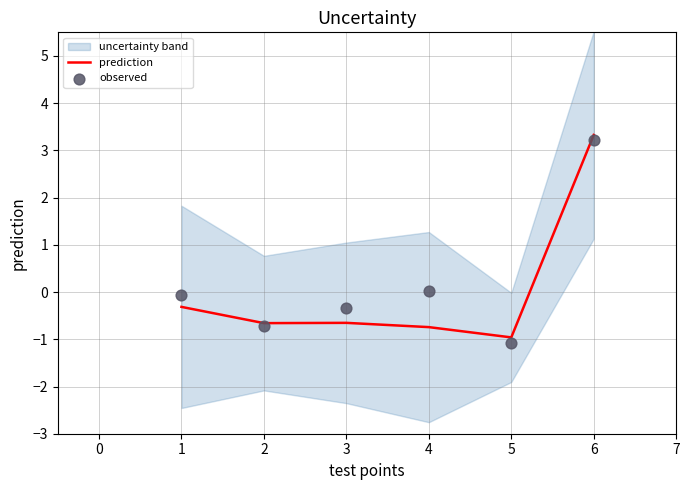

At which label does prediction first exceed 0?

6